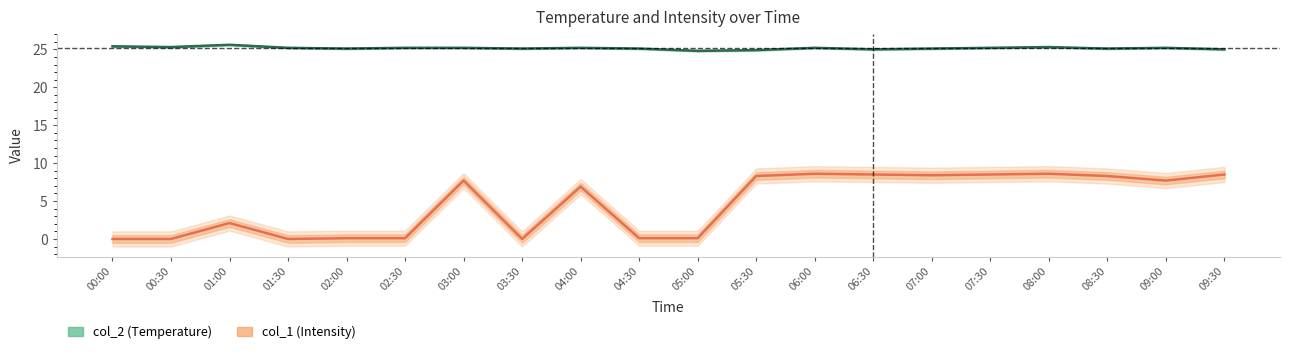

What is the value of the col_1 point at the 19th from the left?

7.7